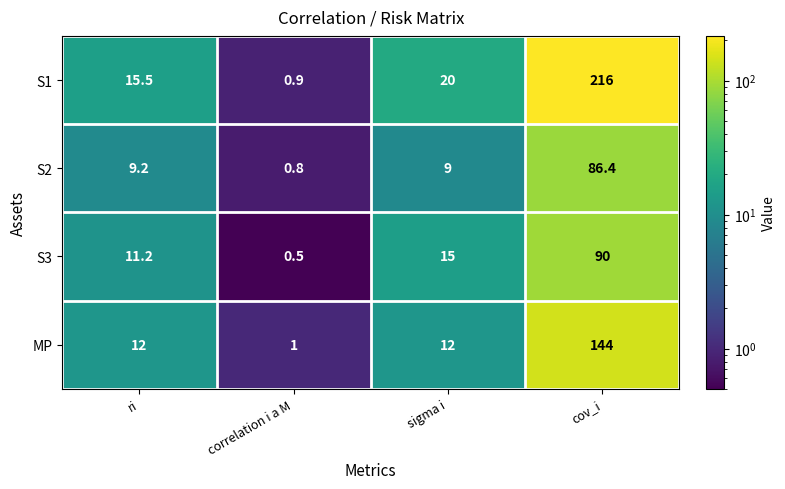

What is the approximate value of S1 at cov_i?

216.0